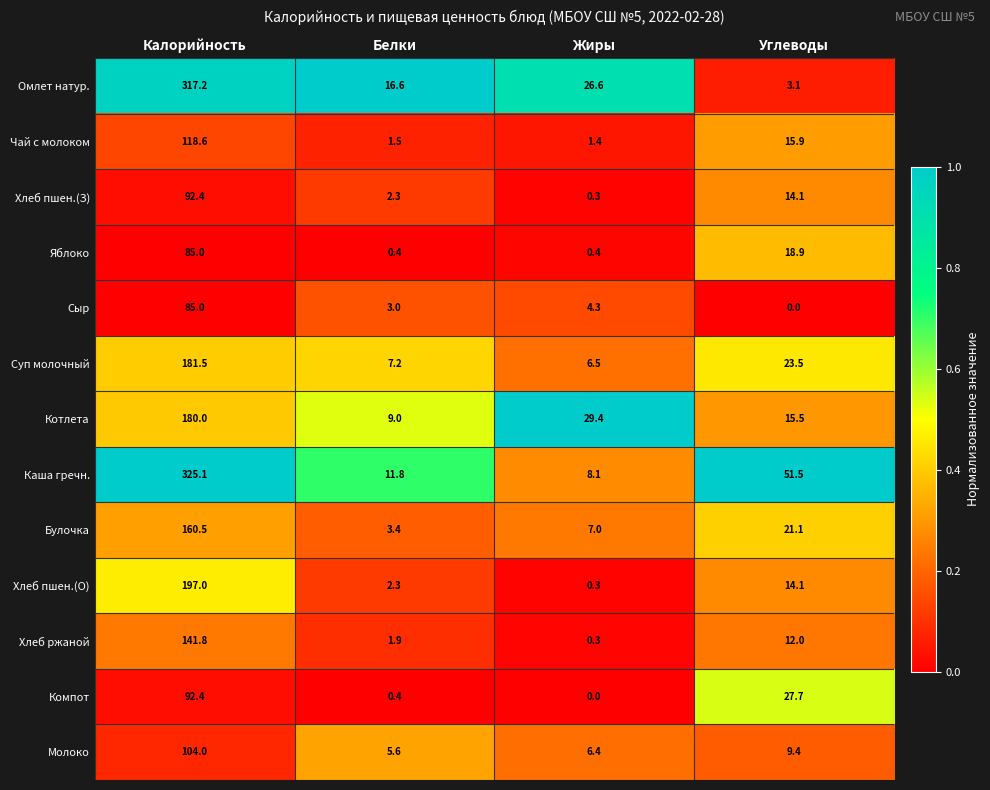

List the labels in order of Компот value, largest first.

Калорийность, Углеводы, Белки, Жиры